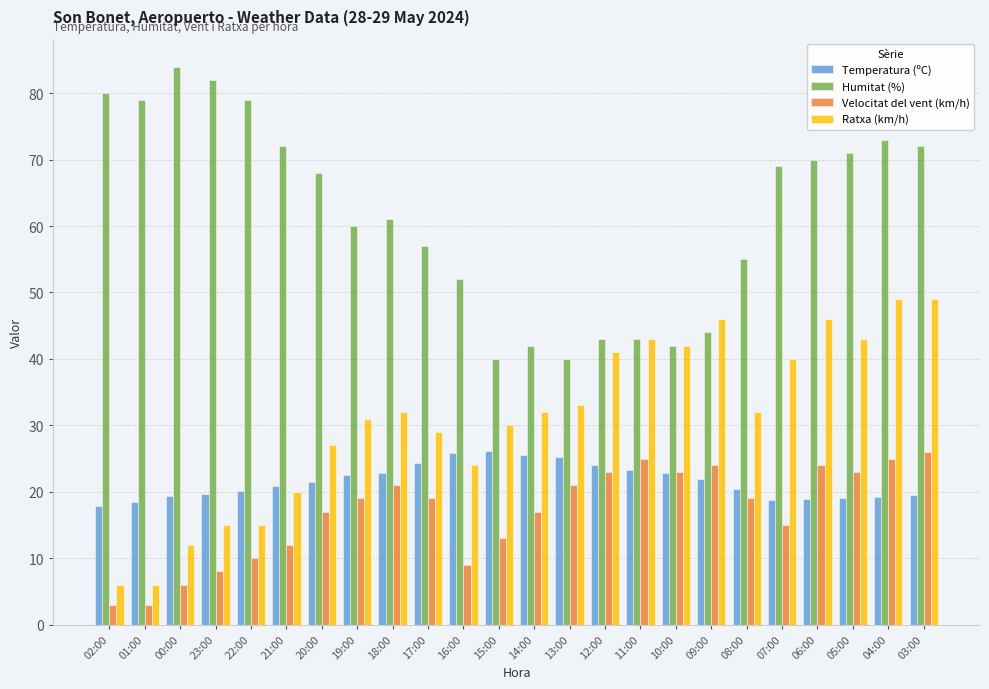

How many groups of bars are there?

24